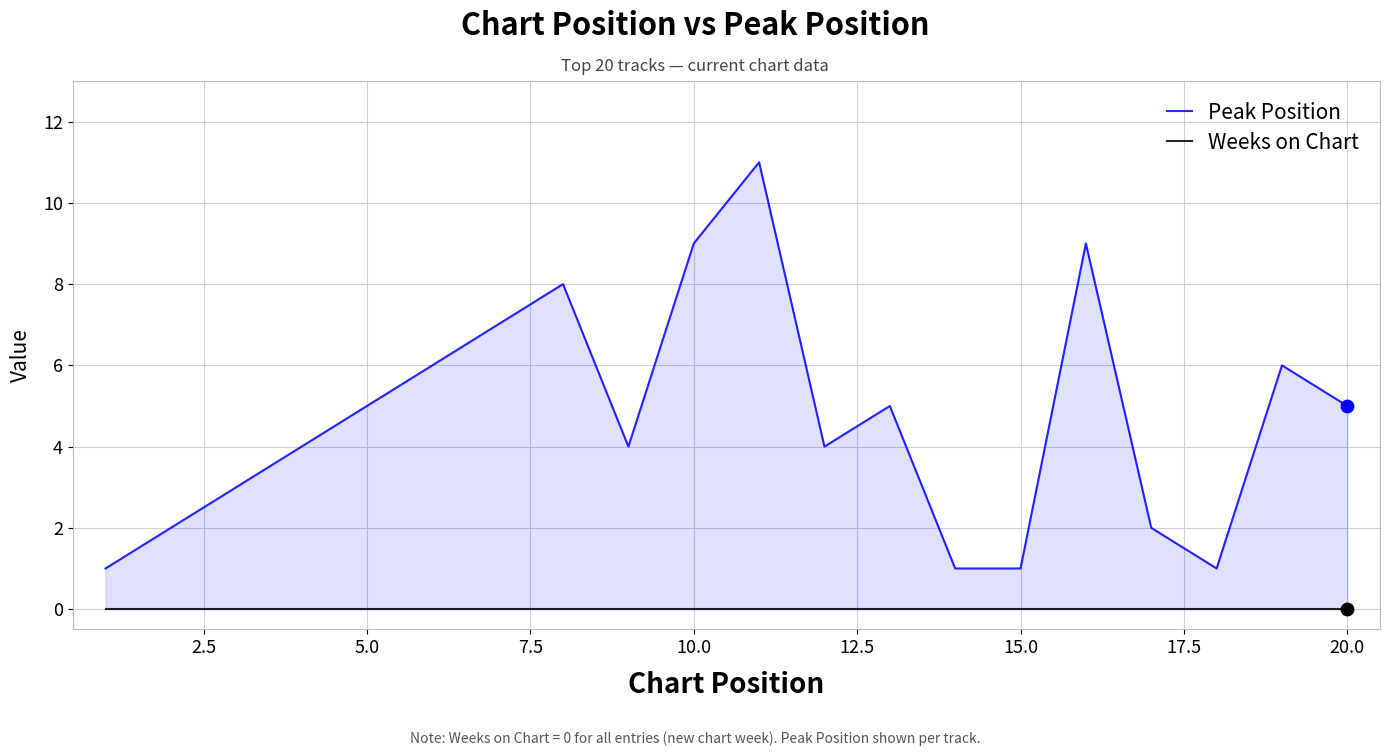

Is the value of Peak Position at 11 greater than the value of Weeks on Chart at 17.5?

Yes